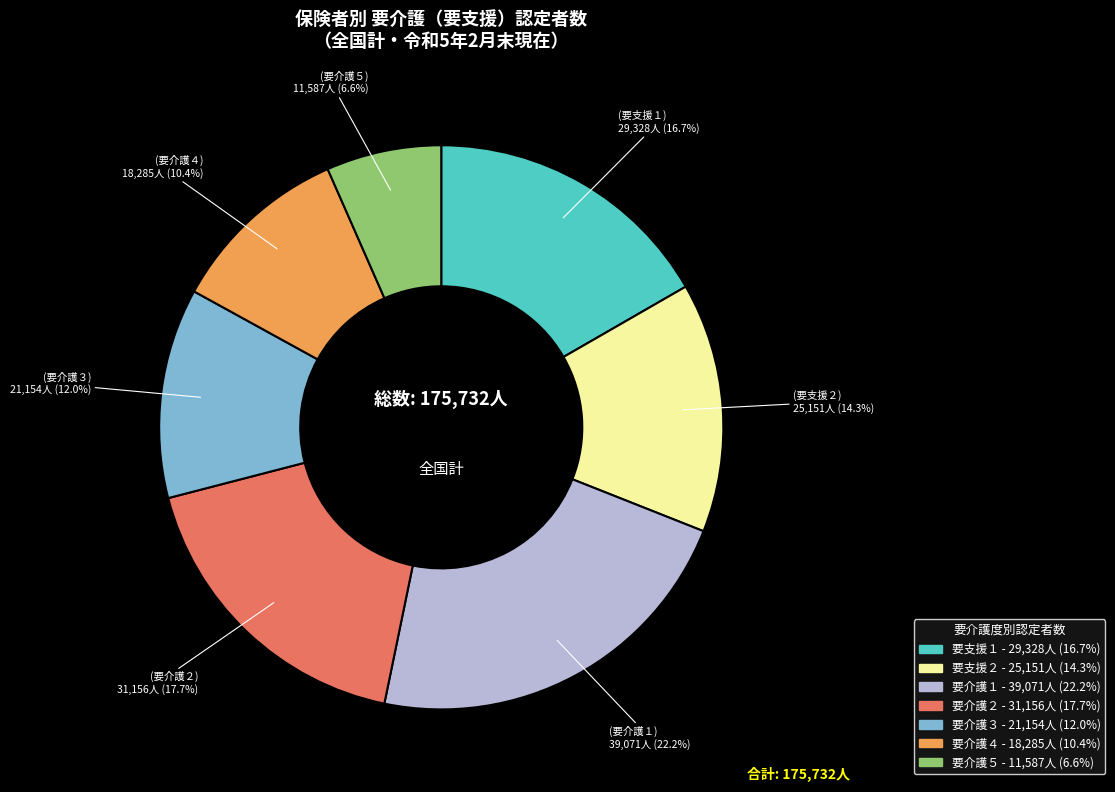

Is the sum of 要介護３ and 要介護１ greater than half?

No